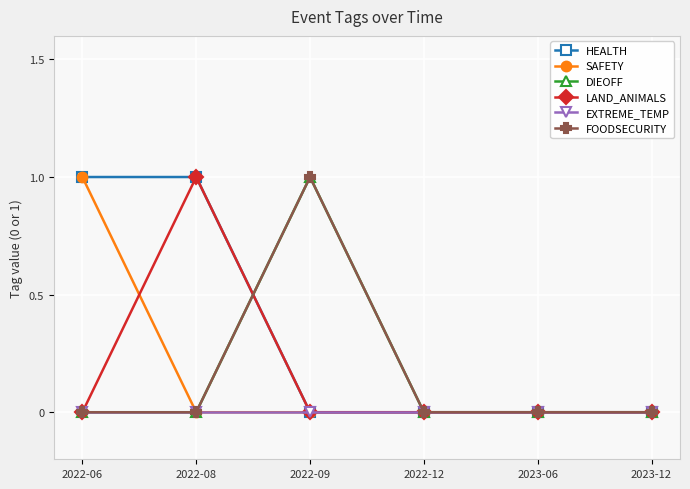

Is this an area chart (filled region under the line)?

No